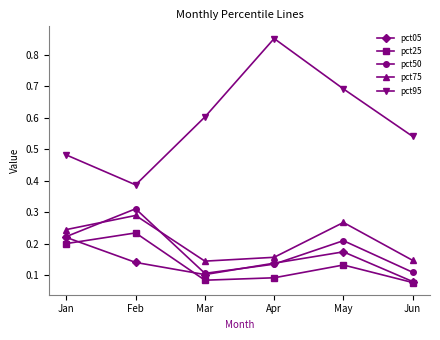

Rank the series by their maximum value, from highest to lowest.

pct95, pct50, pct75, pct25, pct05